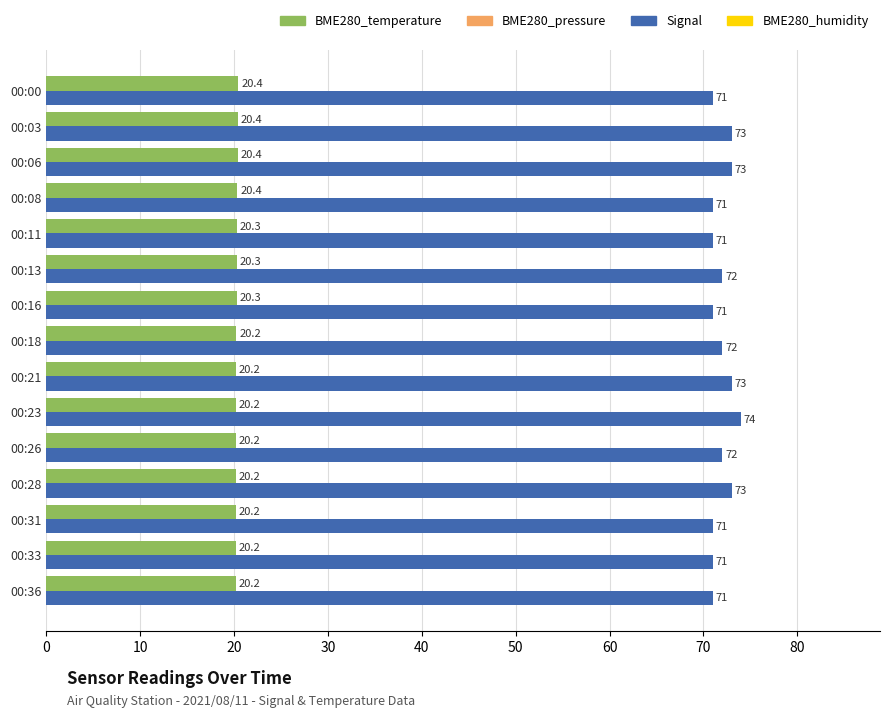

At which category is the sum across all series the highest?

00:23